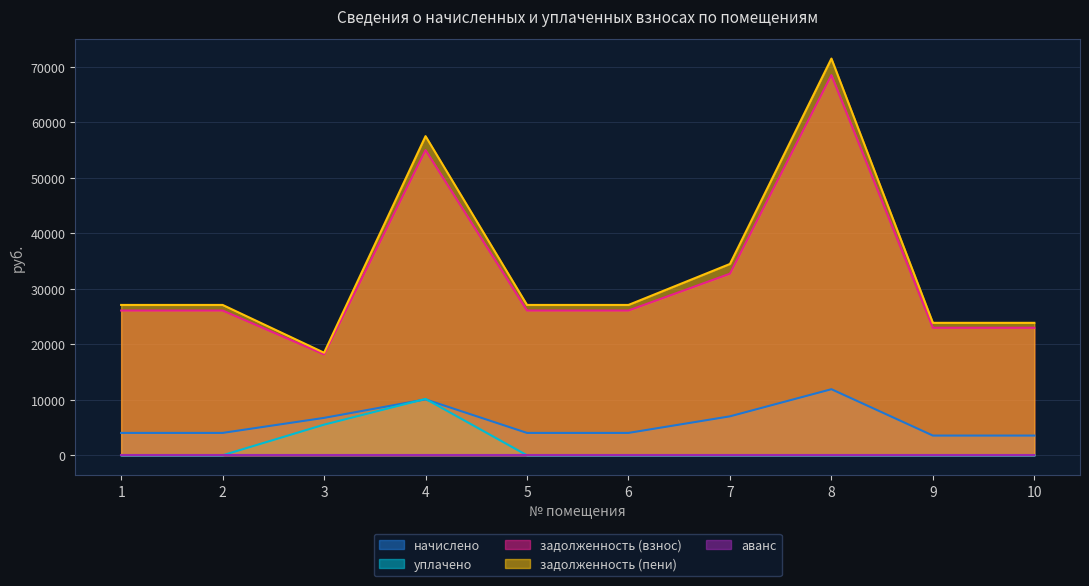

The уплачено series shows 0.0 at 6. True or false?

True